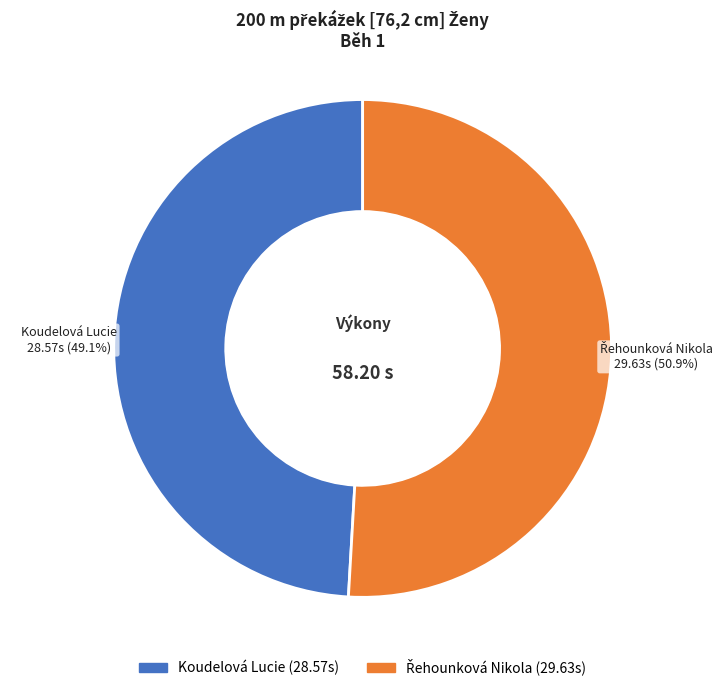

True or false: Koudelová Lucie accounts for 61% of the total.

False